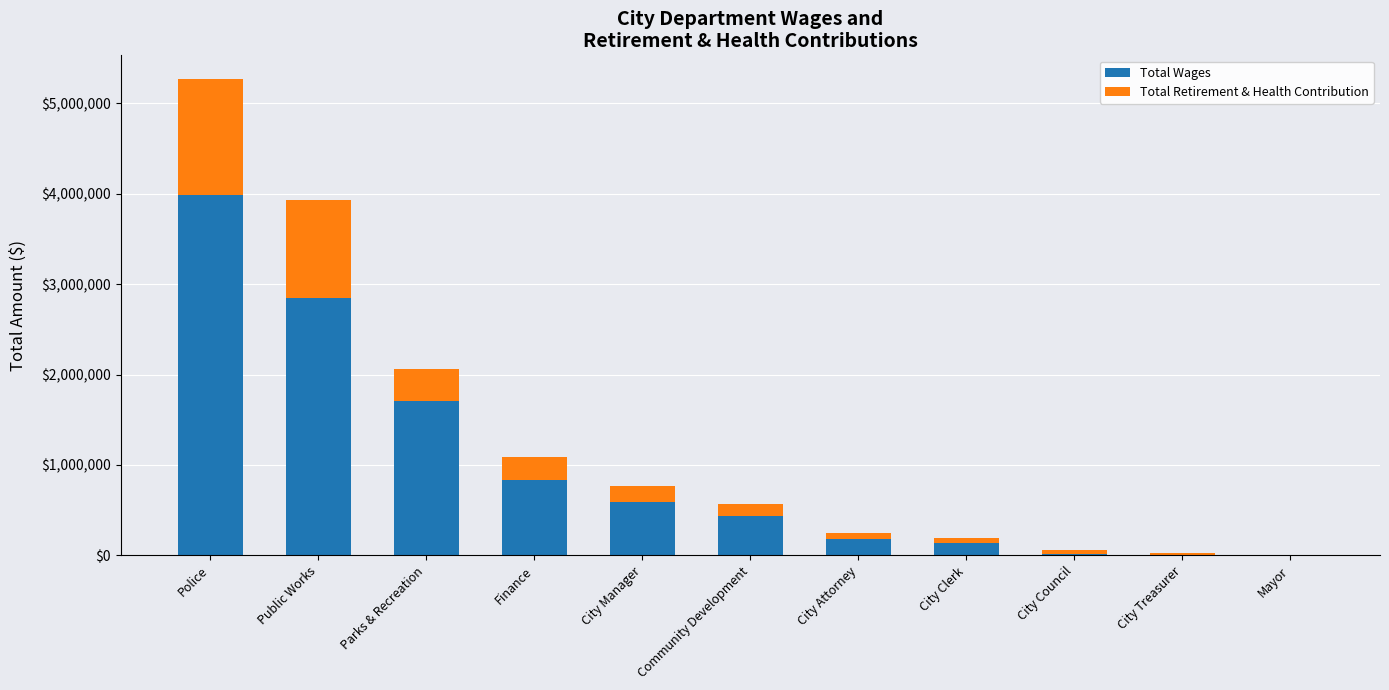

Read the Total Wages value at Finance.

837450